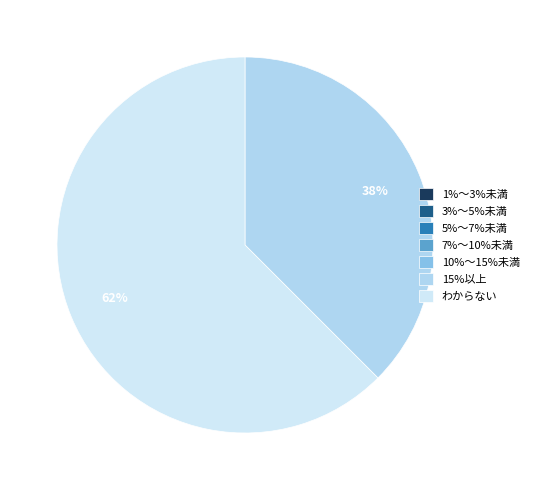

The わからない slice represents 62% of the pie. True or false?

True